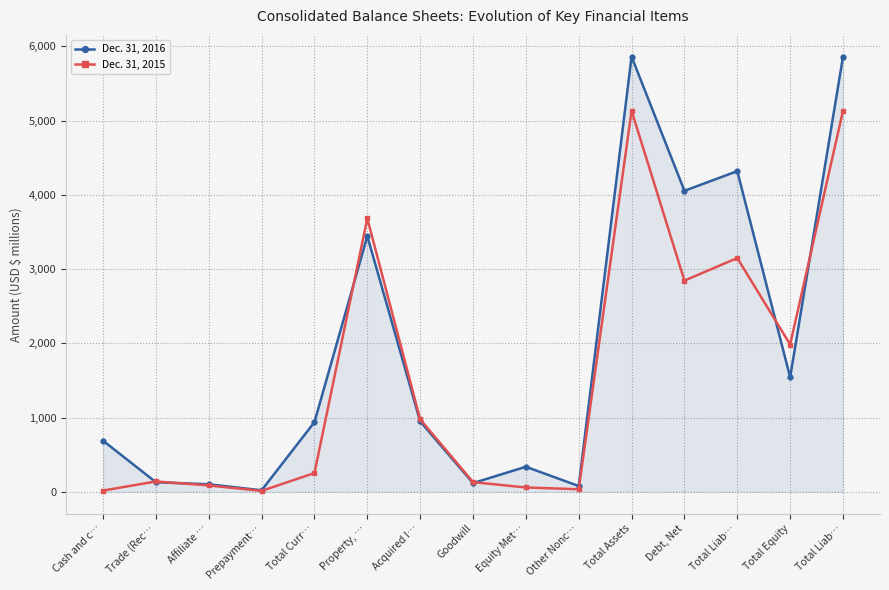

At Cash and c…, list the series in order from largest to smallest.

Dec. 31, 2016, Dec. 31, 2015